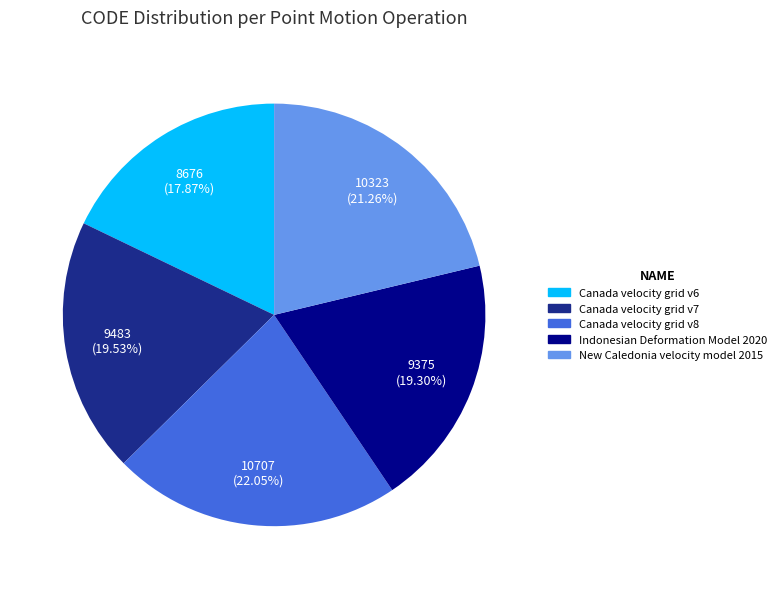

Combined, what portion of the pie is Canada velocity grid v6 and New Caledonia velocity model 2015?

39.1%